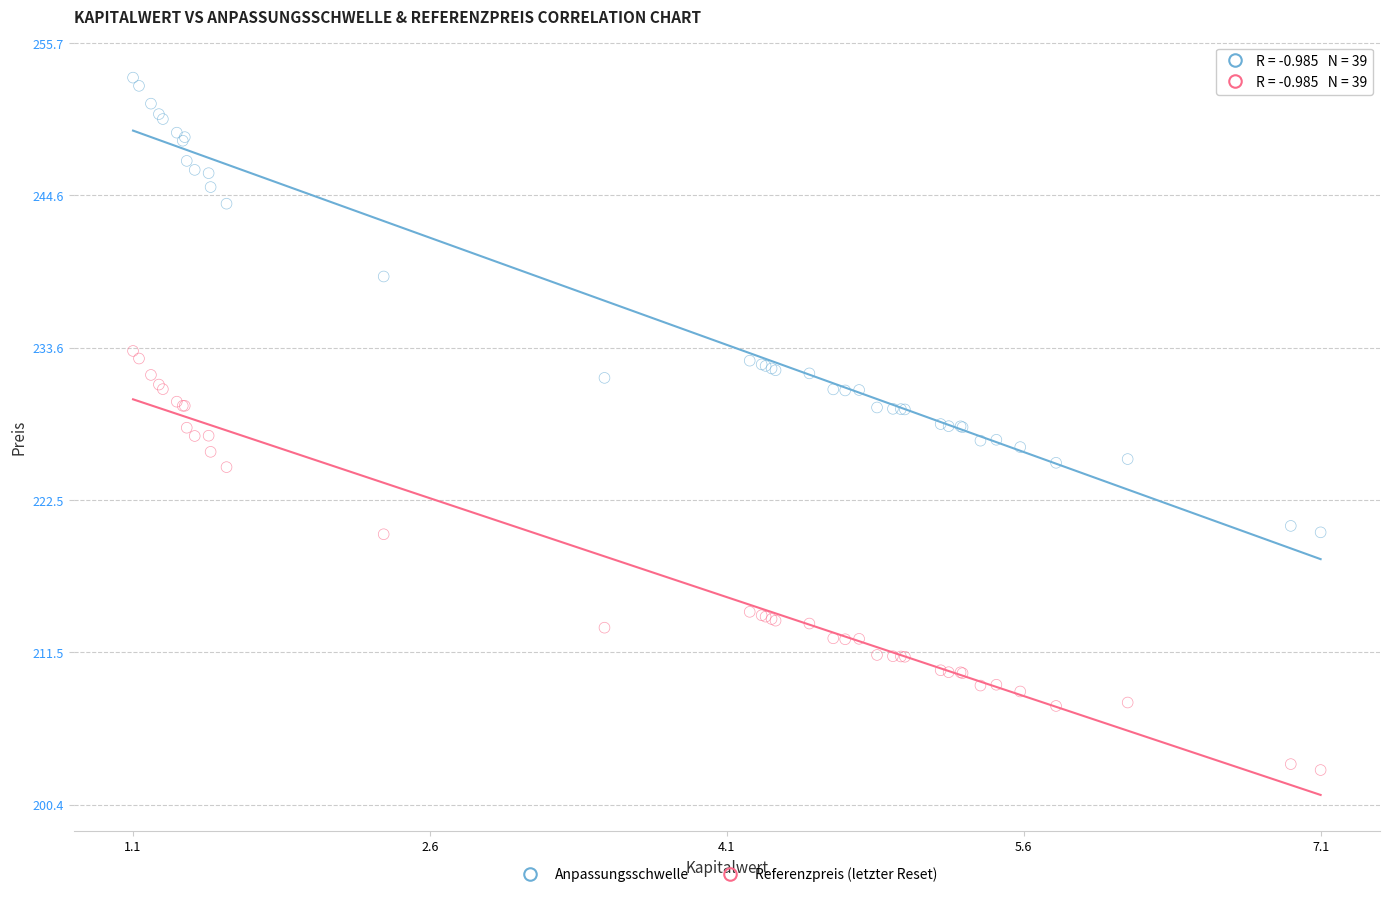

What is the X range (max minus min) for the scatter plot?

6.0